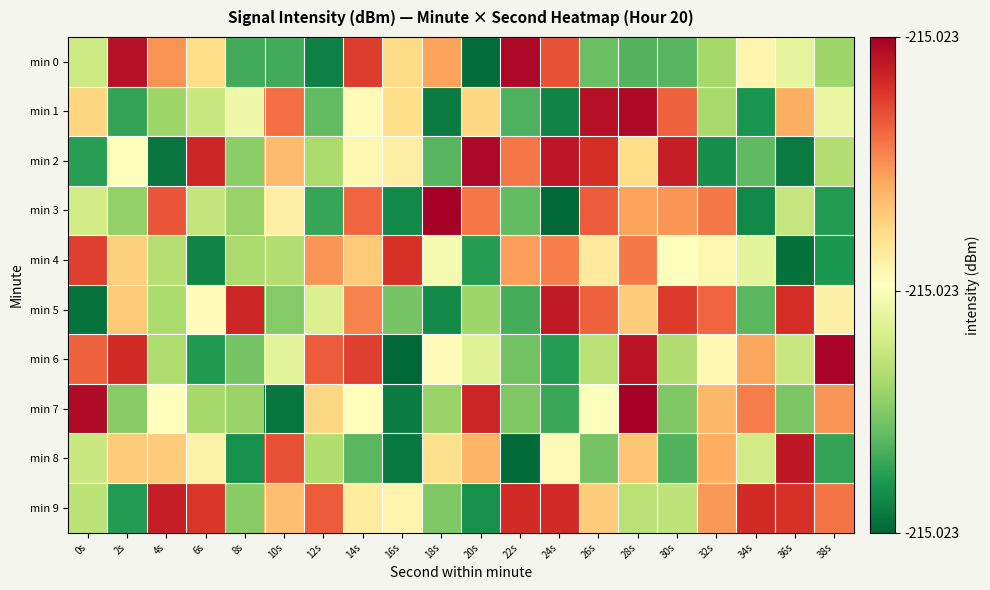

Reading left to right, extract all data points from this chart.

min 0: 0s=-215.1	2s=-214.6	4s=-214.8	6s=-214.9	8s=-215.4	10s=-215.4	12s=-215.5	14s=-214.7	16s=-214.9	18s=-214.8	20s=-215.5	22s=-214.6	24s=-214.7	26s=-215.3	28s=-215.3	30s=-215.3	32s=-215.2	34s=-215.0	36s=-215.1	38s=-215.2
min 1: 0s=-214.9	2s=-215.4	4s=-215.2	6s=-215.2	8s=-215.1	10s=-214.7	12s=-215.3	14s=-215.0	16s=-214.9	18s=-215.5	20s=-214.9	22s=-215.4	24s=-215.5	26s=-214.6	28s=-214.6	30s=-214.7	32s=-215.2	34s=-215.4	36s=-214.8	38s=-215.1
min 2: 0s=-215.4	2s=-215.0	4s=-215.5	6s=-214.6	8s=-215.3	10s=-214.9	12s=-215.2	14s=-215.0	16s=-215.0	18s=-215.3	20s=-214.6	22s=-214.7	24s=-214.6	26s=-214.6	28s=-214.9	30s=-214.6	32s=-215.4	34s=-215.3	36s=-215.5	38s=-215.2
min 3: 0s=-215.1	2s=-215.3	4s=-214.7	6s=-215.2	8s=-215.2	10s=-215.0	12s=-215.4	14s=-214.7	16s=-215.4	18s=-214.5	20s=-214.8	22s=-215.3	24s=-215.5	26s=-214.7	28s=-214.8	30s=-214.8	32s=-214.8	34s=-215.4	36s=-215.2	38s=-215.4
min 4: 0s=-214.7	2s=-214.9	4s=-215.2	6s=-215.5	8s=-215.2	10s=-215.2	12s=-214.8	14s=-214.9	16s=-214.6	18s=-215.1	20s=-215.4	22s=-214.8	24s=-214.8	26s=-215.0	28s=-214.8	30s=-215.0	32s=-215.0	34s=-215.1	36s=-215.5	38s=-215.4
min 5: 0s=-215.5	2s=-214.9	4s=-215.2	6s=-215.0	8s=-214.6	10s=-215.3	12s=-215.1	14s=-214.8	16s=-215.3	18s=-215.4	20s=-215.2	22s=-215.4	24s=-214.6	26s=-214.7	28s=-214.9	30s=-214.7	32s=-214.7	34s=-215.3	36s=-214.6	38s=-215.0
min 6: 0s=-214.7	2s=-214.6	4s=-215.2	6s=-215.4	8s=-215.3	10s=-215.1	12s=-214.7	14s=-214.7	16s=-215.5	18s=-215.0	20s=-215.1	22s=-215.3	24s=-215.4	26s=-215.2	28s=-214.6	30s=-215.2	32s=-215.0	34s=-214.8	36s=-215.2	38s=-214.6
min 7: 0s=-214.6	2s=-215.3	4s=-215.0	6s=-215.2	8s=-215.2	10s=-215.5	12s=-214.9	14s=-215.0	16s=-215.5	18s=-215.2	20s=-214.6	22s=-215.3	24s=-215.4	26s=-215.0	28s=-214.5	30s=-215.3	32s=-214.9	34s=-214.8	36s=-215.3	38s=-214.8
min 8: 0s=-215.2	2s=-214.9	4s=-214.9	6s=-215.0	8s=-215.4	10s=-214.7	12s=-215.2	14s=-215.3	16s=-215.5	18s=-214.9	20s=-214.8	22s=-215.5	24s=-215.0	26s=-215.3	28s=-214.9	30s=-215.3	32s=-214.8	34s=-215.1	36s=-214.6	38s=-215.4
min 9: 0s=-215.2	2s=-215.4	4s=-214.6	6s=-214.6	8s=-215.3	10s=-214.9	12s=-214.7	14s=-215.0	16s=-215.0	18s=-215.3	20s=-215.4	22s=-214.6	24s=-214.6	26s=-214.9	28s=-215.2	30s=-215.2	32s=-214.8	34s=-214.6	36s=-214.6	38s=-214.7